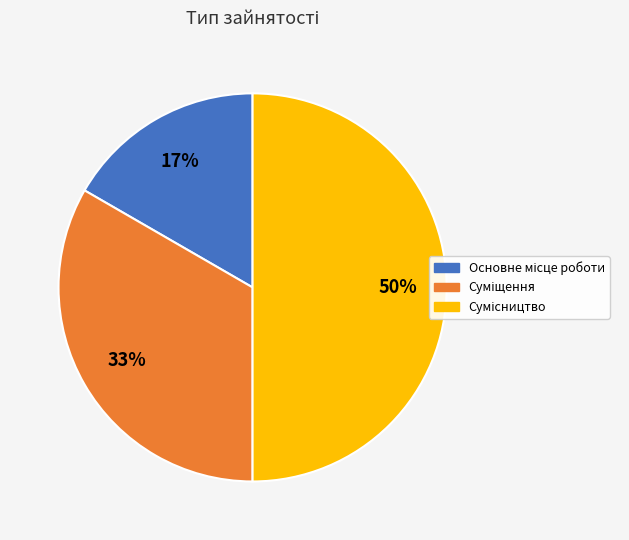

To the nearest percent, what is the difference between the largest and smallest slice percentages?

33%